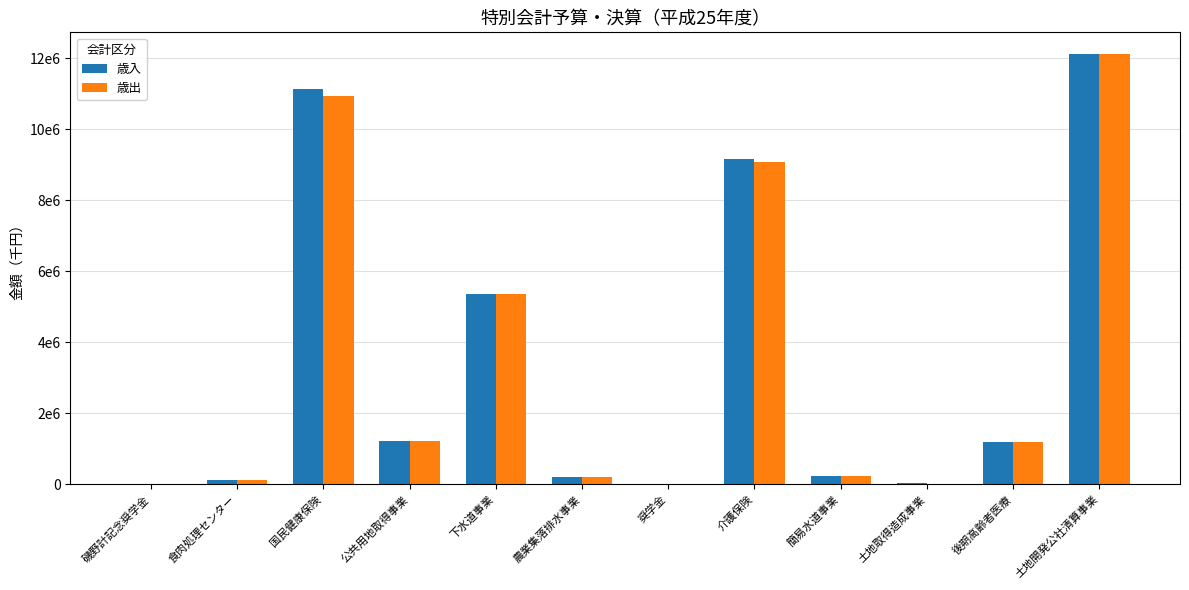

Reading left to right, what are all the values shown in this chart?

歳入: 7440	101846	11130824	1209158	5366310	212266	6545	9143595	242028	35381	1184221	12118269
歳出: 1080	101846	10932467	1209158	5356958	212153	5940	9068342	242028	0	1183659	12118269